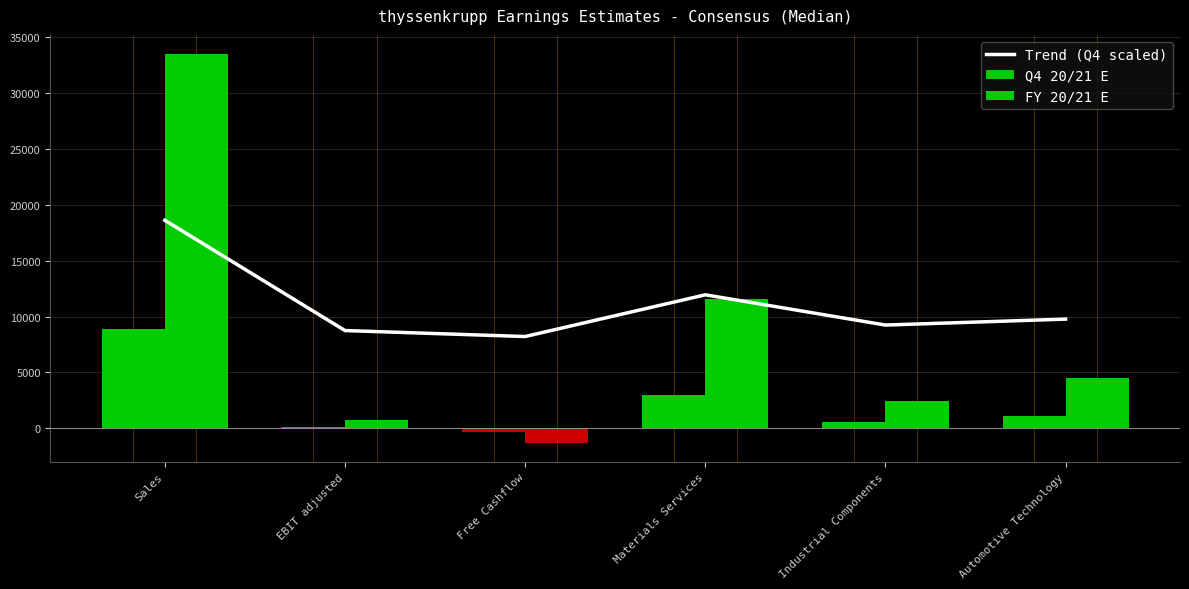

What is the total value across all series at Sales?

60960.2